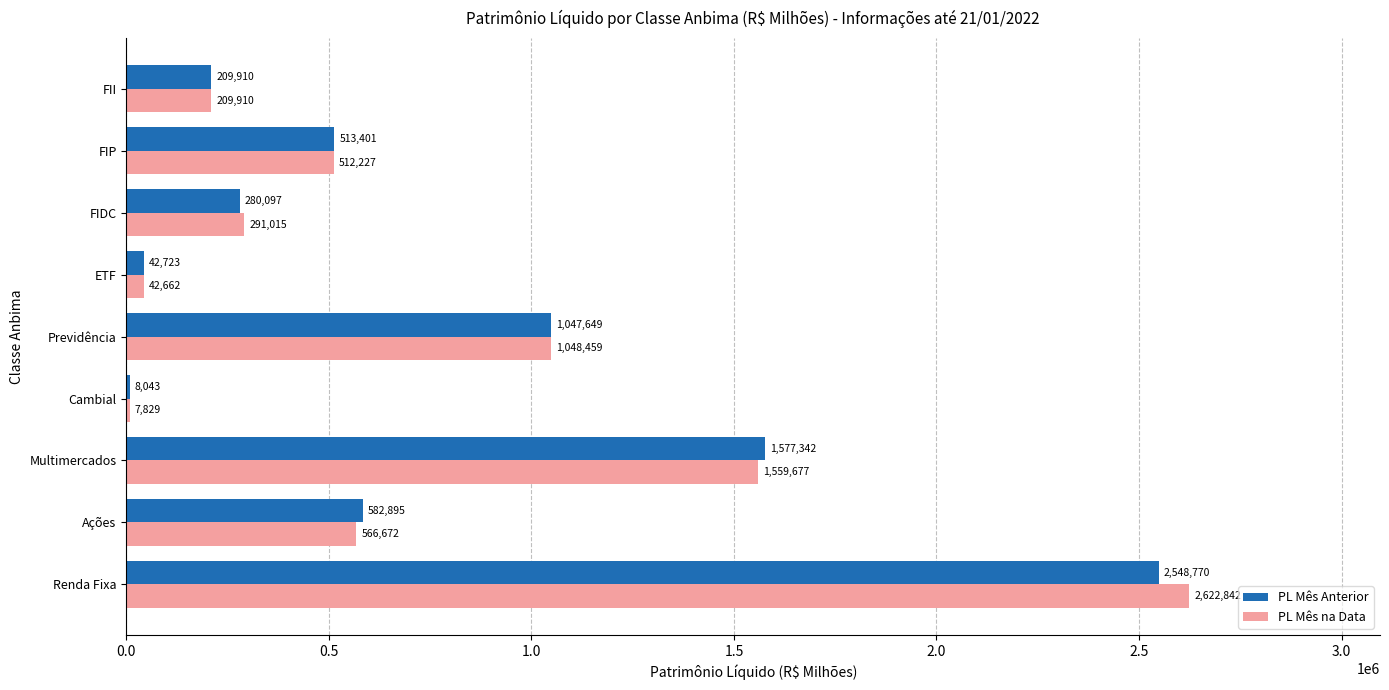

True or false: PL Mês na Data has a value of 318249.6 at Ações.

False